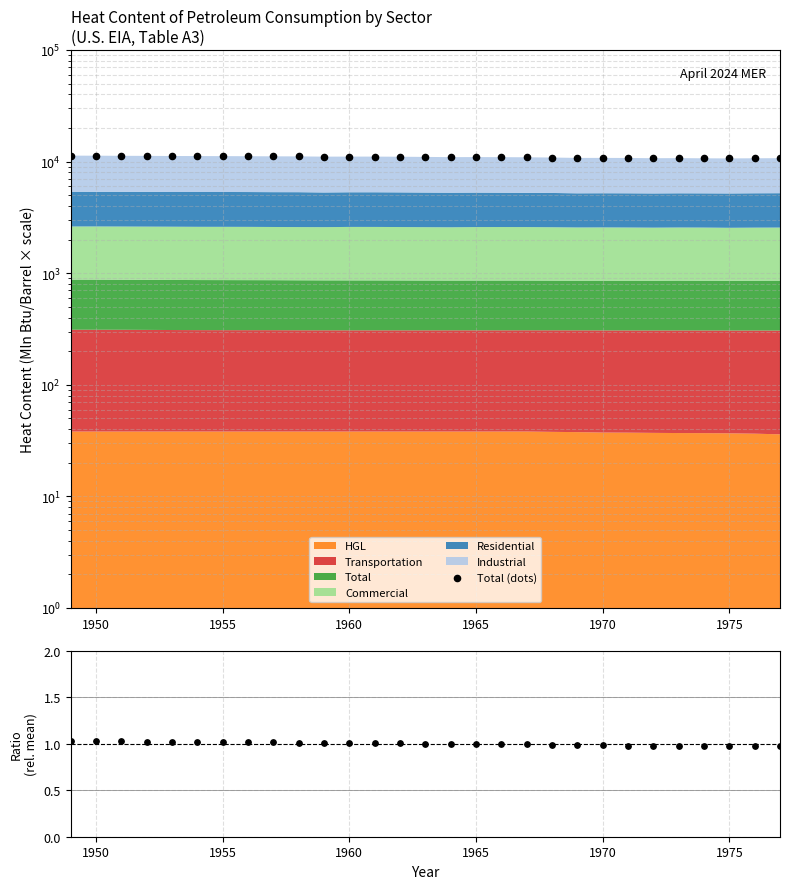

Which series has the largest Y range (max minus min)?

Total (dots)